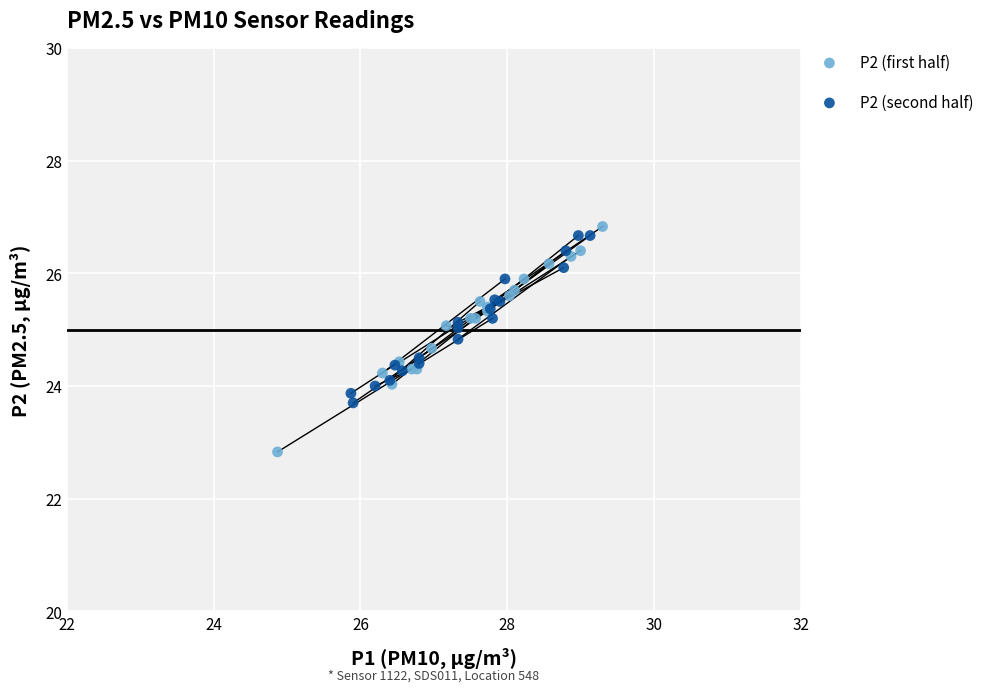

What are all the series names shown in the legend?

P2 (first half), P2 (second half)